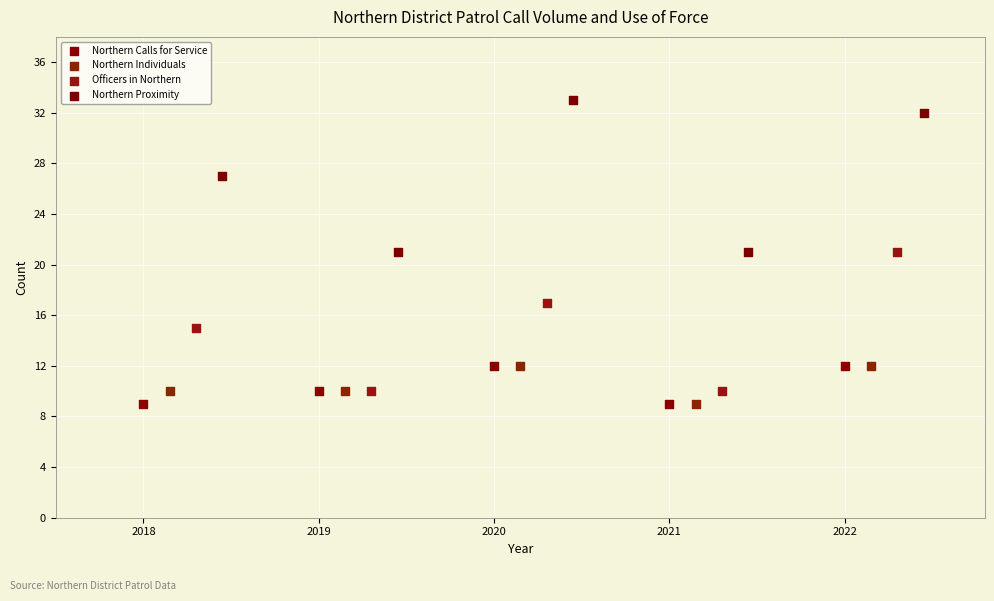

Which series has the largest Y range (max minus min)?

Northern Proximity